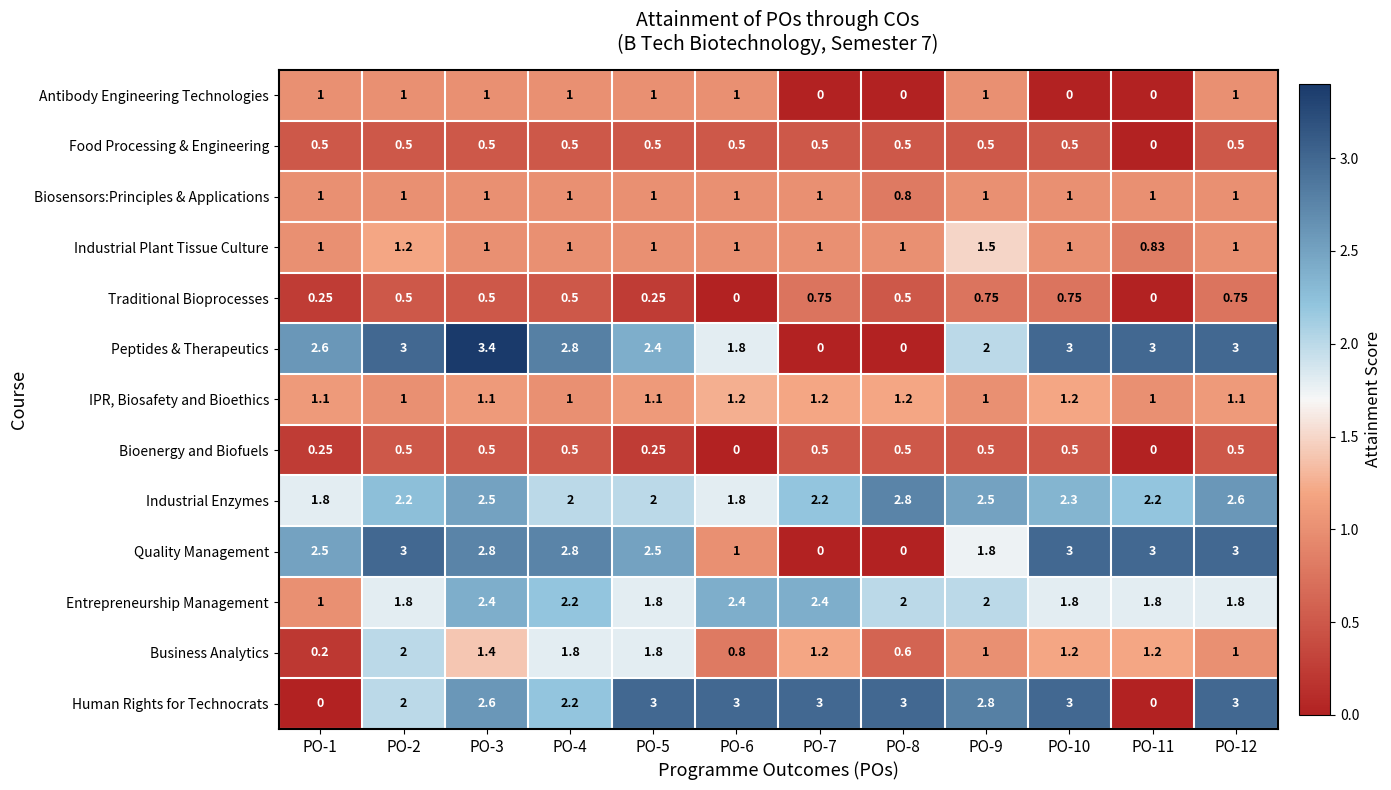

Between PO-8 and PO-9, which series saw the biggest shift?

Peptides & Therapeutics